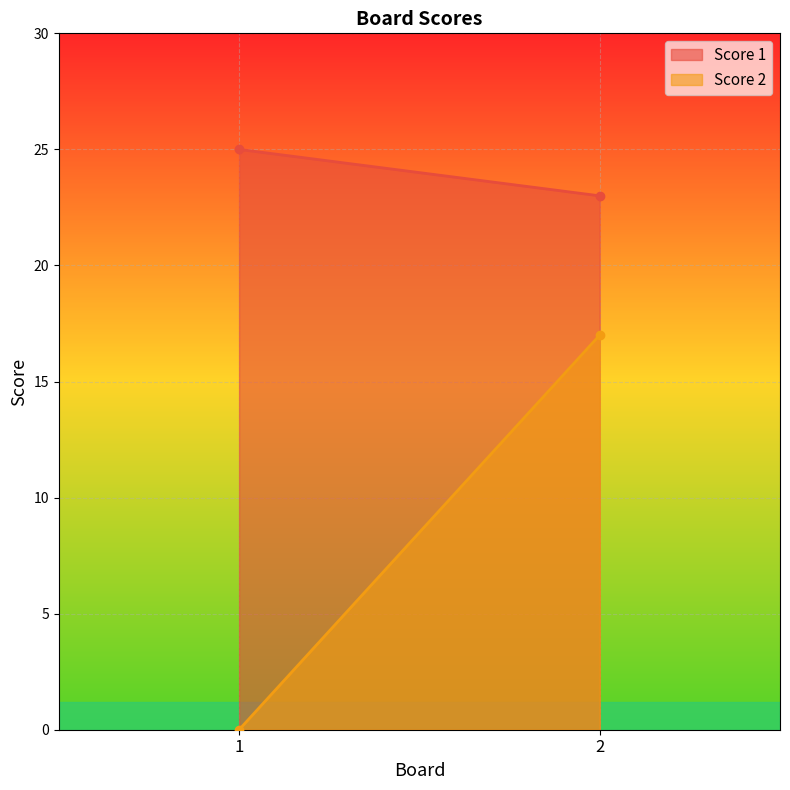

Is it true that Score 2 equals 0 at 1?

True